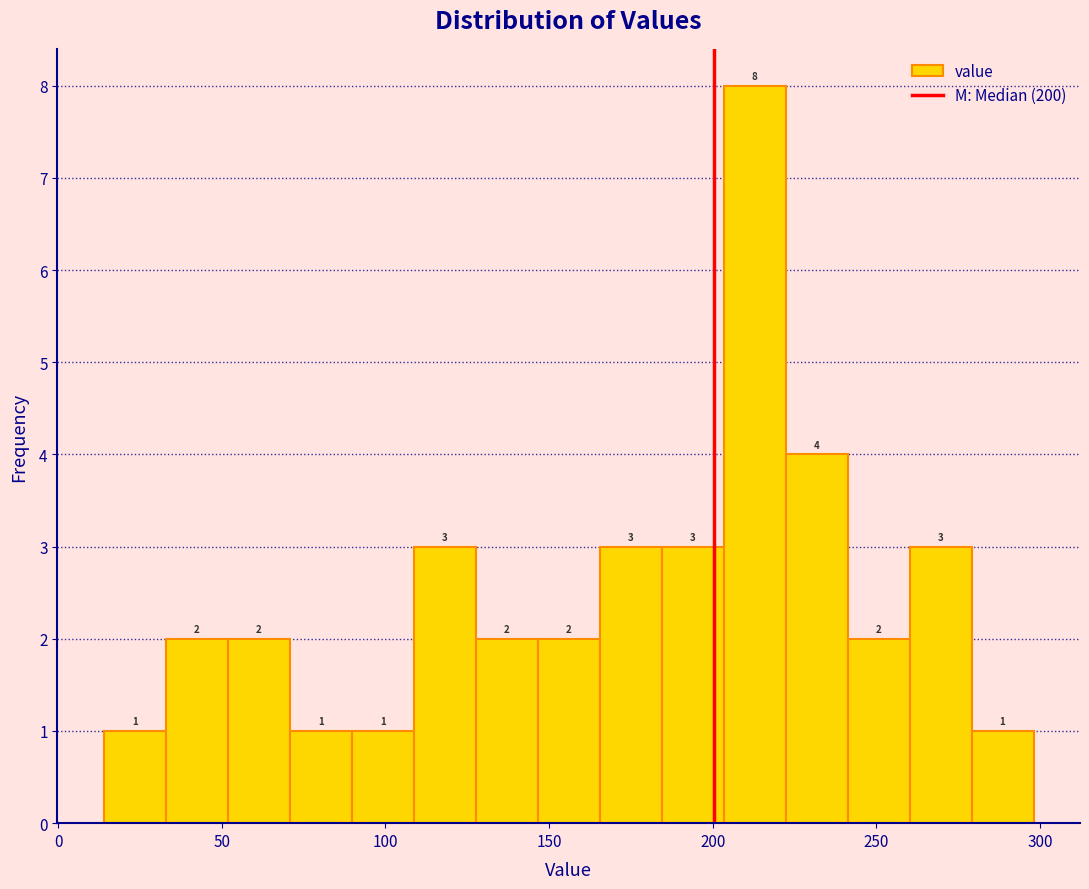

Around what value on the x-axis is the tallest bar? Give the approximate position of its centre, as read against the axis.

215